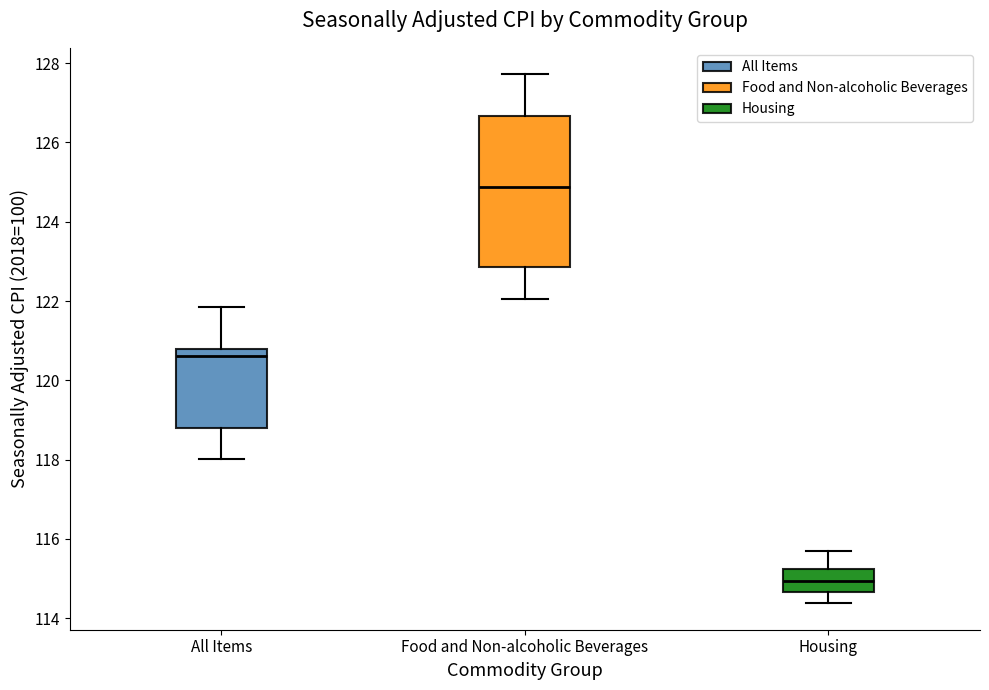

Reading left to right, read every box against the y-axis: the position of its median line, the range the box covers, and the ends of its whiskers. The values are not printed on the chart, so give them approximately, as read against the axis.

All Items: median 120.6, box 118.8 to 120.8, whiskers 118.0 to 121.8
Food and Non-alcoholic Beverages: median 124.8, box 122.8 to 126.6, whiskers 122.0 to 127.8
Housing: median 115.0, box 114.6 to 115.2, whiskers 114.4 to 115.8